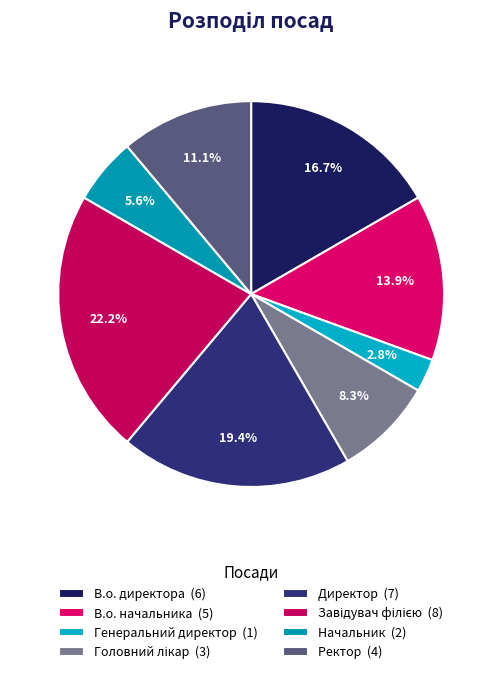

Is it true that В.о. директора is 17% of the pie?

True